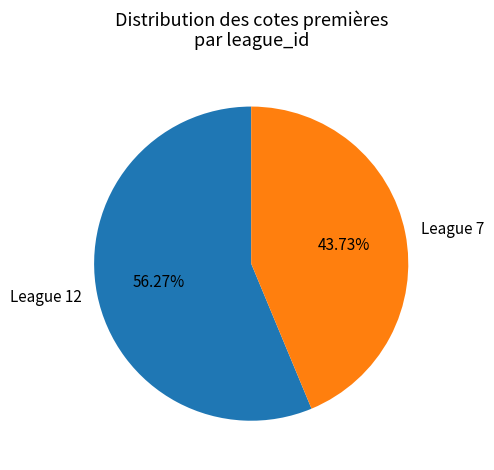

Does League 7 represent more than half of the total?

No